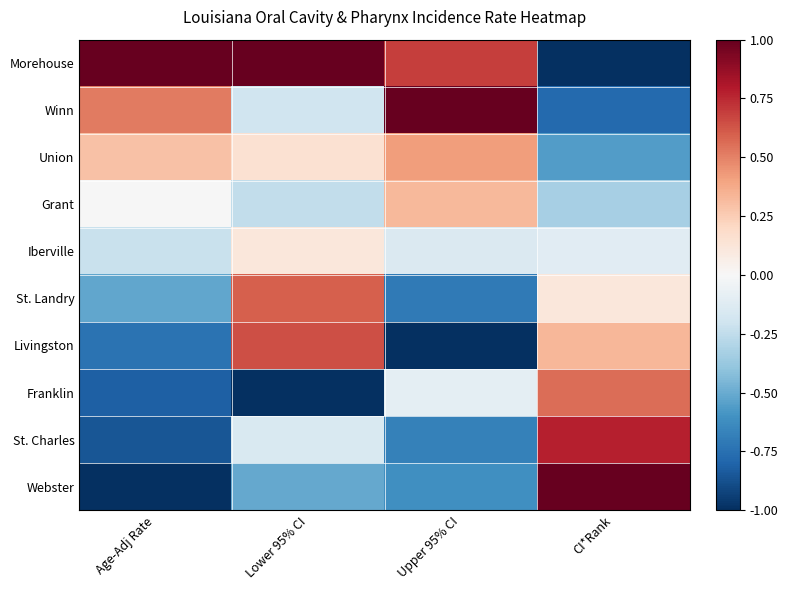

What is the difference between the highest and lowest values at CI*Rank?

2.0